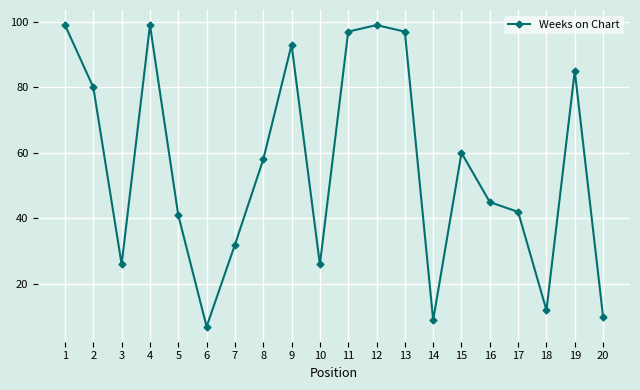

Reading left to right, transcribe all the data shown in this chart.

99	80	26	99	41	7	32	58	93	26	97	99	97	9	60	45	42	12	85	10